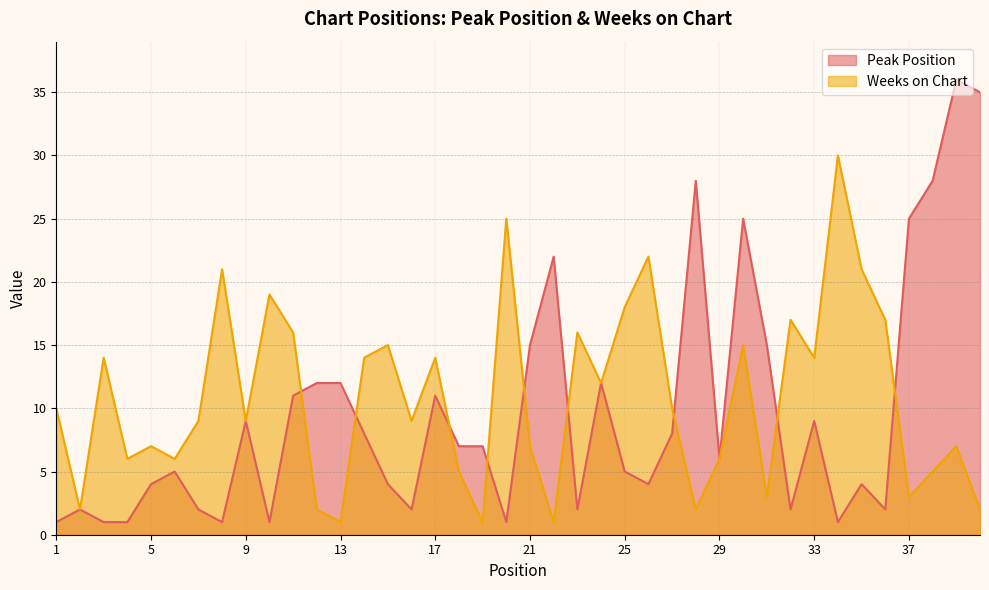

What is the maximum value shown in the chart?

36